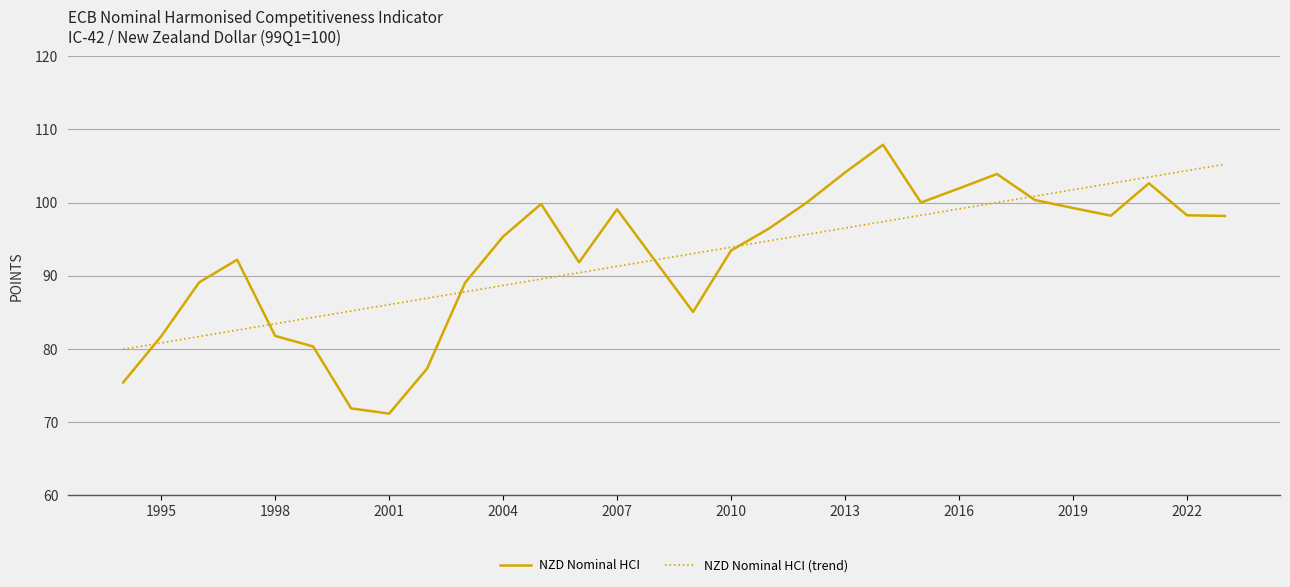

What is the minimum value shown in the chart?

71.1